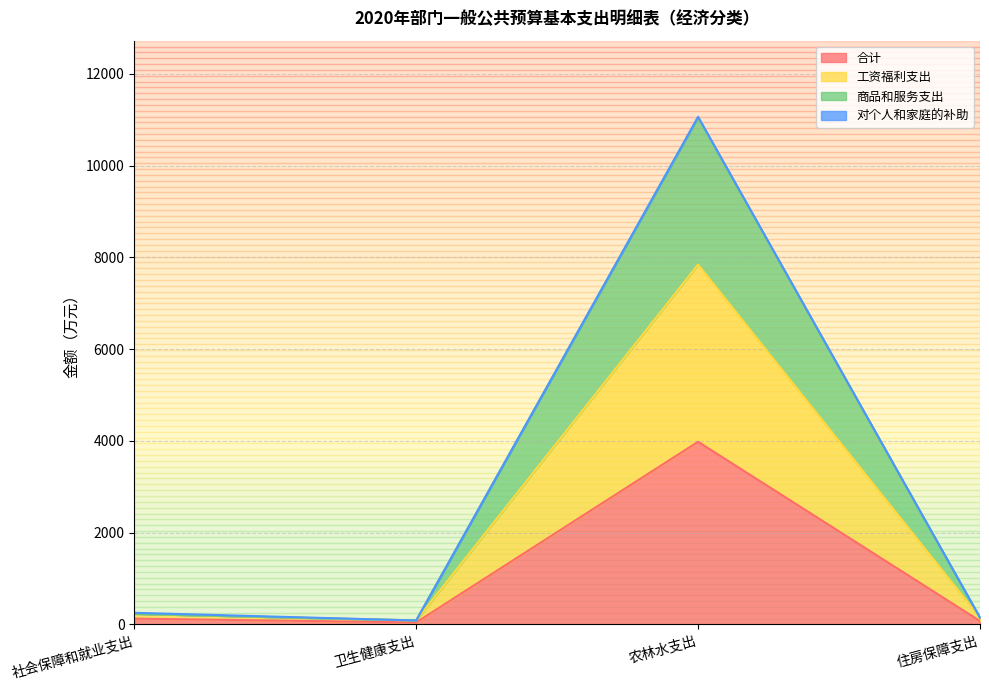

What is the label of the 3rd point from the right?

卫生健康支出